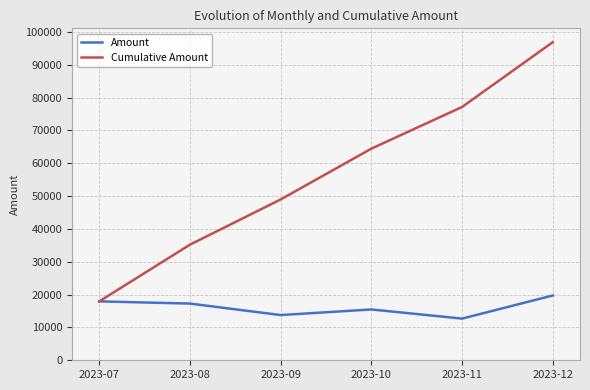

The value of Cumulative Amount at 2023-08 is 24213. True or false?

False